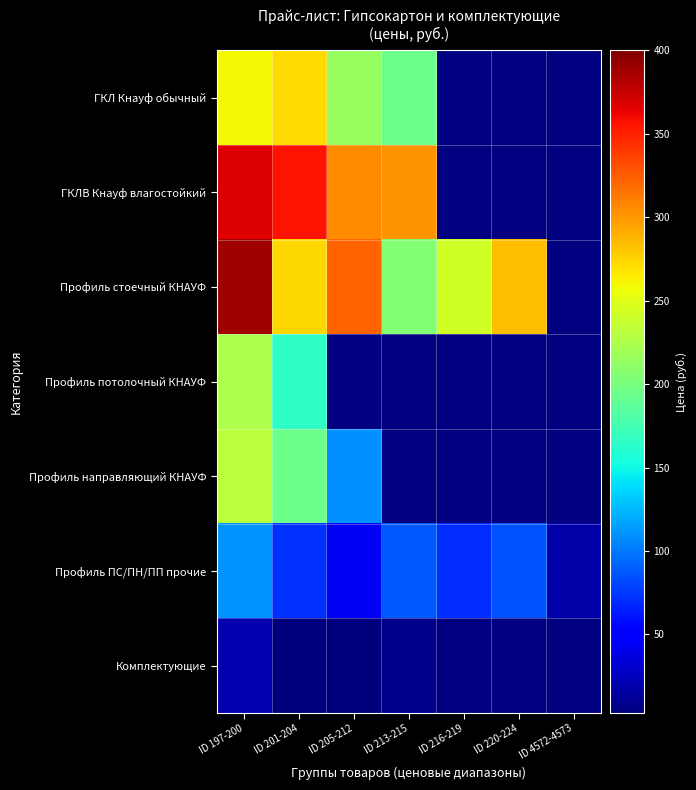

Is the value of ГКЛВ Кнауф влагостойкий at ID 205-212 greater than the value of ГКЛ Кнауф обычный at ID 205-212?

Yes